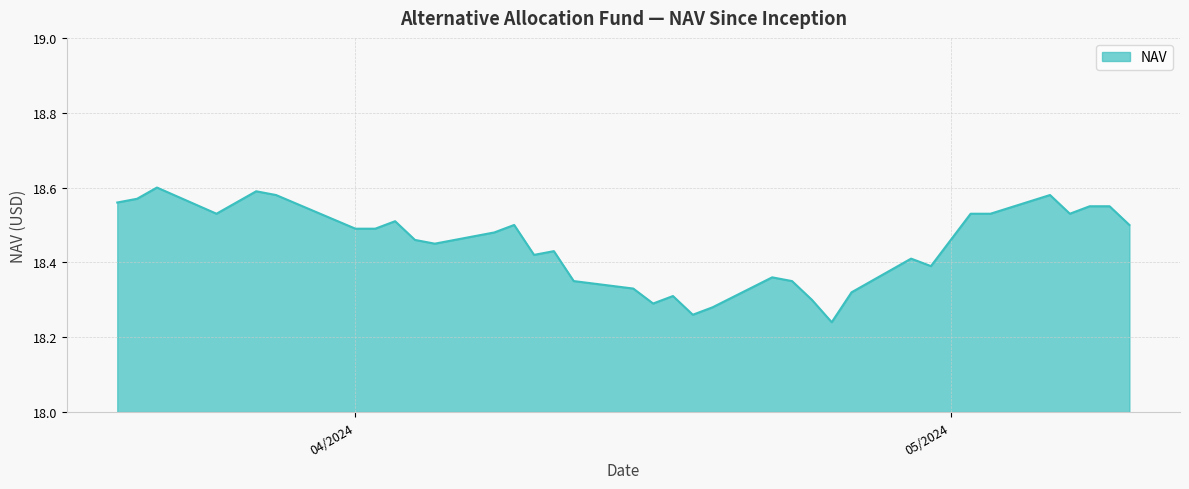

How many lines are shown in the chart?

1